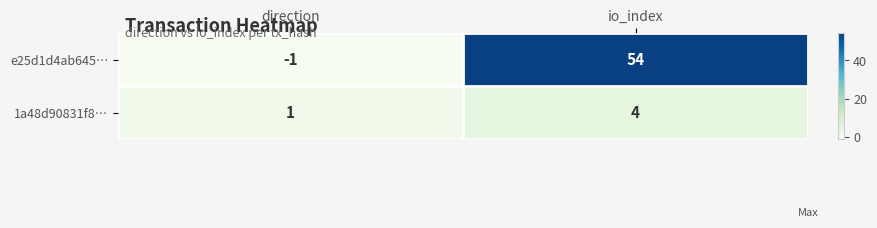

The 1a48d90831f8… series shows 4 at io_index. True or false?

True